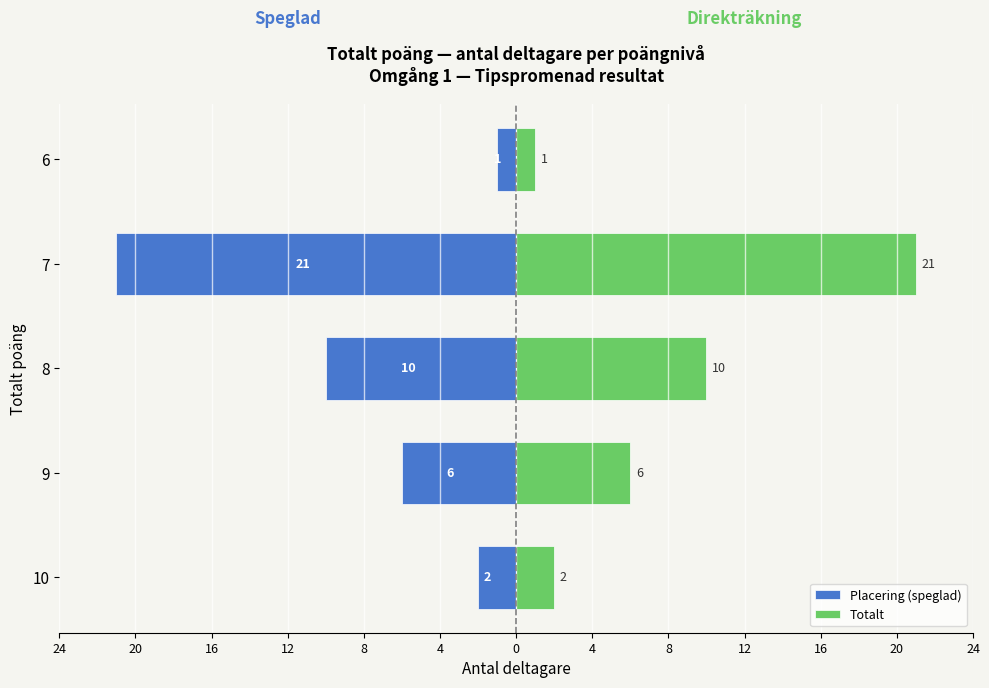

Which series has the largest total across all categories?

Totalt